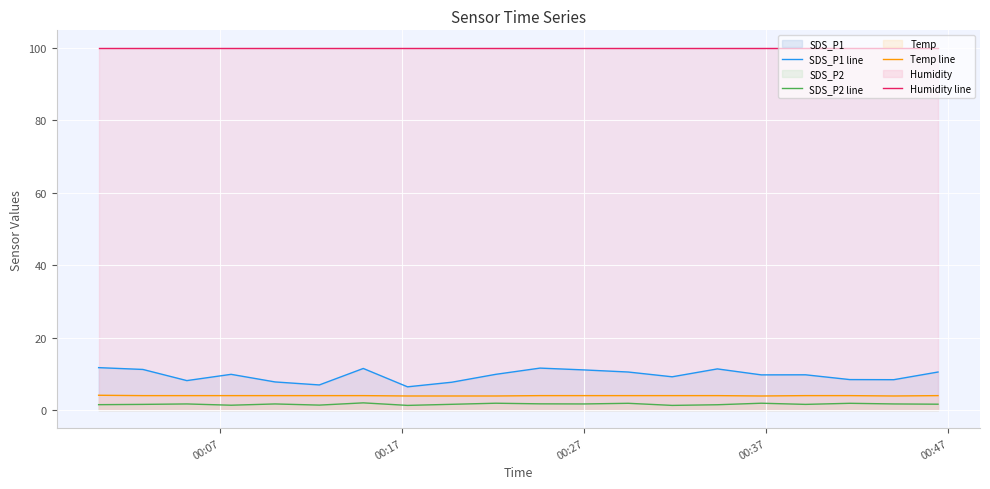

True or false: SDS_P2 line and Humidity line intersect in this chart.

False